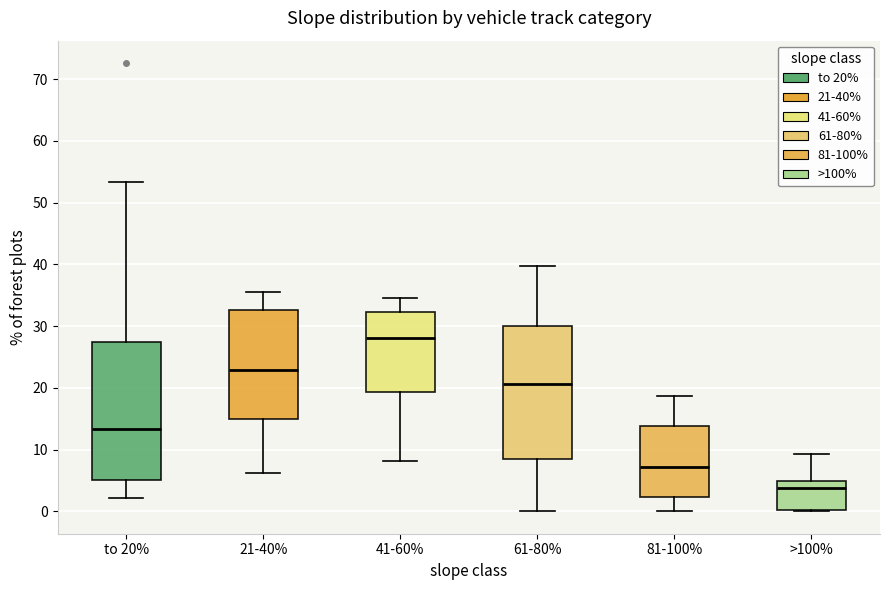

Reading left to right, transcribe this box plot: for each box, give where its median line is, the range the box spans, and where its two whiskers end, as read against the y-axis. The values are not printed on the chart, so give them approximately, as read against the axis.

to 20%: median 13, box 5 to 27, whiskers 2 to 53
21-40%: median 23, box 15 to 33, whiskers 6 to 36
41-60%: median 28, box 19 to 32, whiskers 8 to 35
61-80%: median 21, box 8 to 30, whiskers 0 to 40
81-100%: median 7, box 2 to 14, whiskers 0 to 19
>100%: median 4, box 0 to 5, whiskers 0 to 9